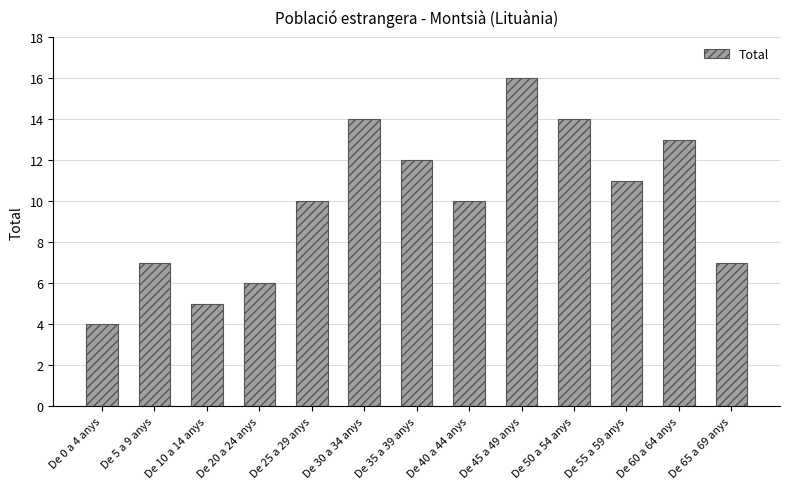

What is the average value?

10